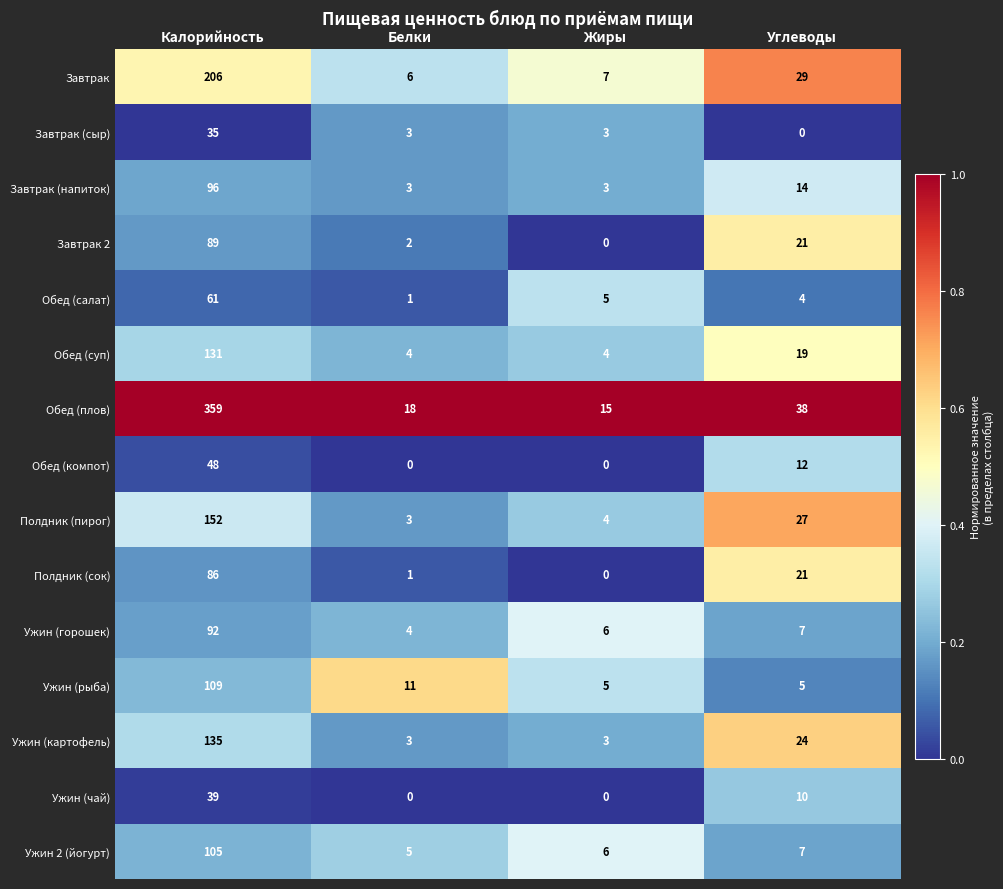

What value does the Ужин (рыба) series have at Калорийность, to the nearest 50?

100